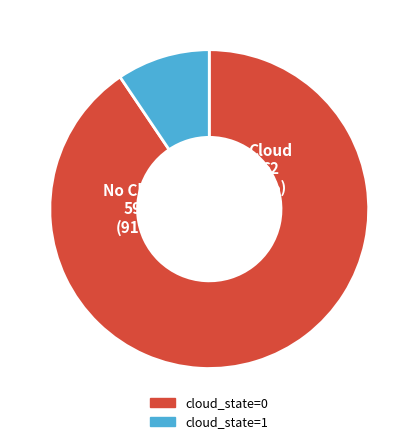

Rank the categories by value from lowest to highest.

cloud_state=1, cloud_state=0